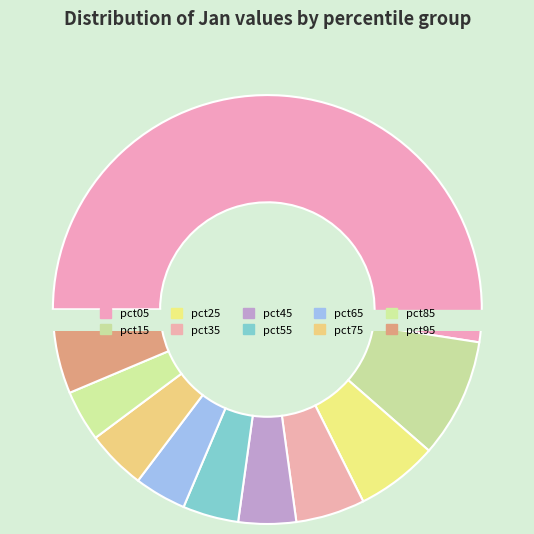

Which category accounts for the majority?

pct05